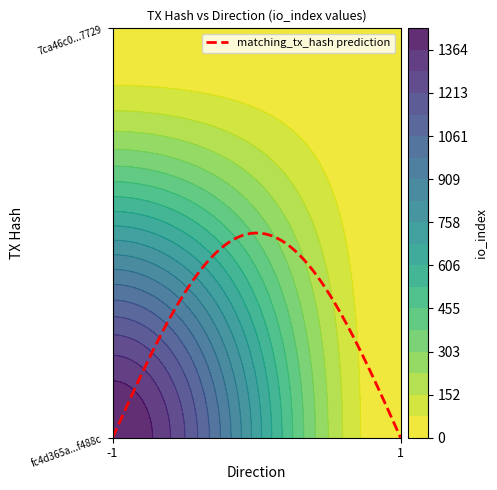

What value does the fc4d365a53f5418260f267ecb3bc52a021f488c series have at io_index, to the nearest 10?

1440